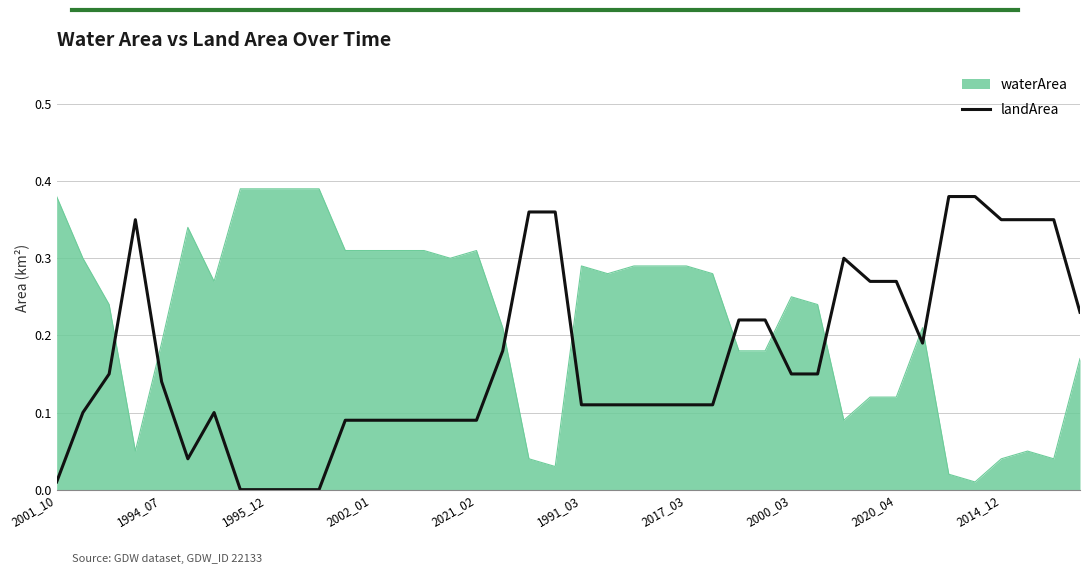

After their last crossing, which series has the higher values: landArea or waterArea?

landArea